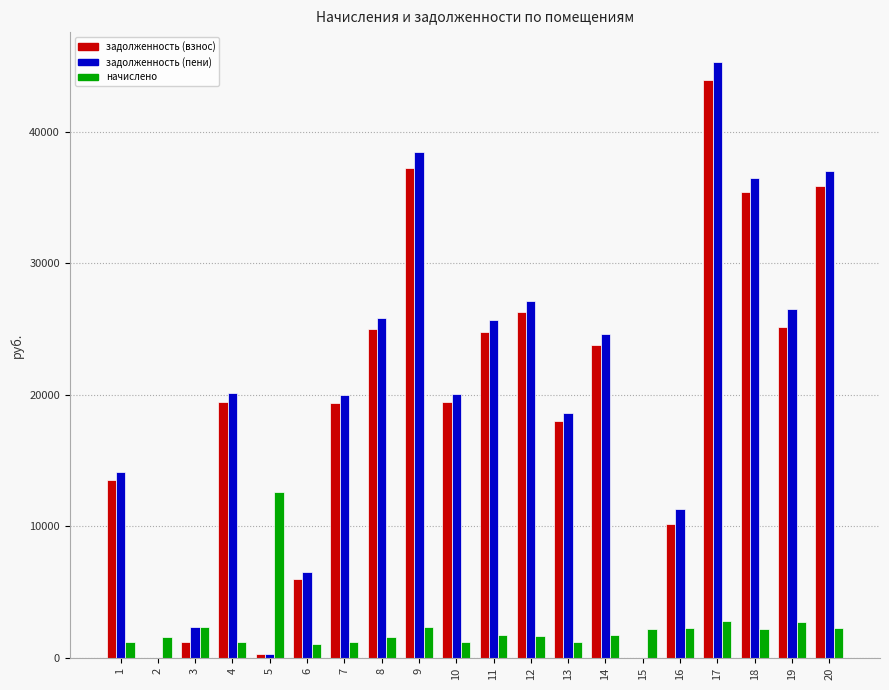

True or false: задолженность (взнос) has a value of 5994.2 at 6.

True